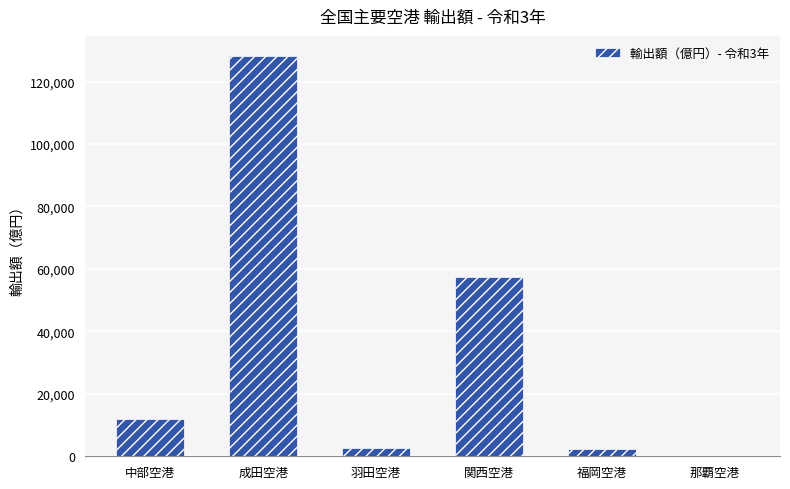

The value at 中部空港 is 11910.7. True or false?

True